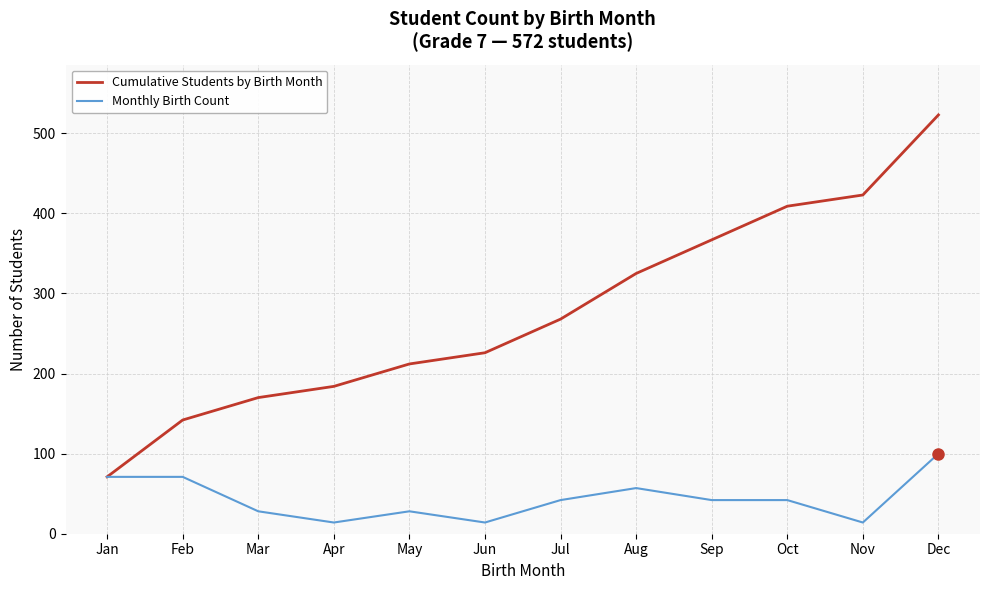

Which series has the largest range (max minus min)?

Cumulative Students by Birth Month